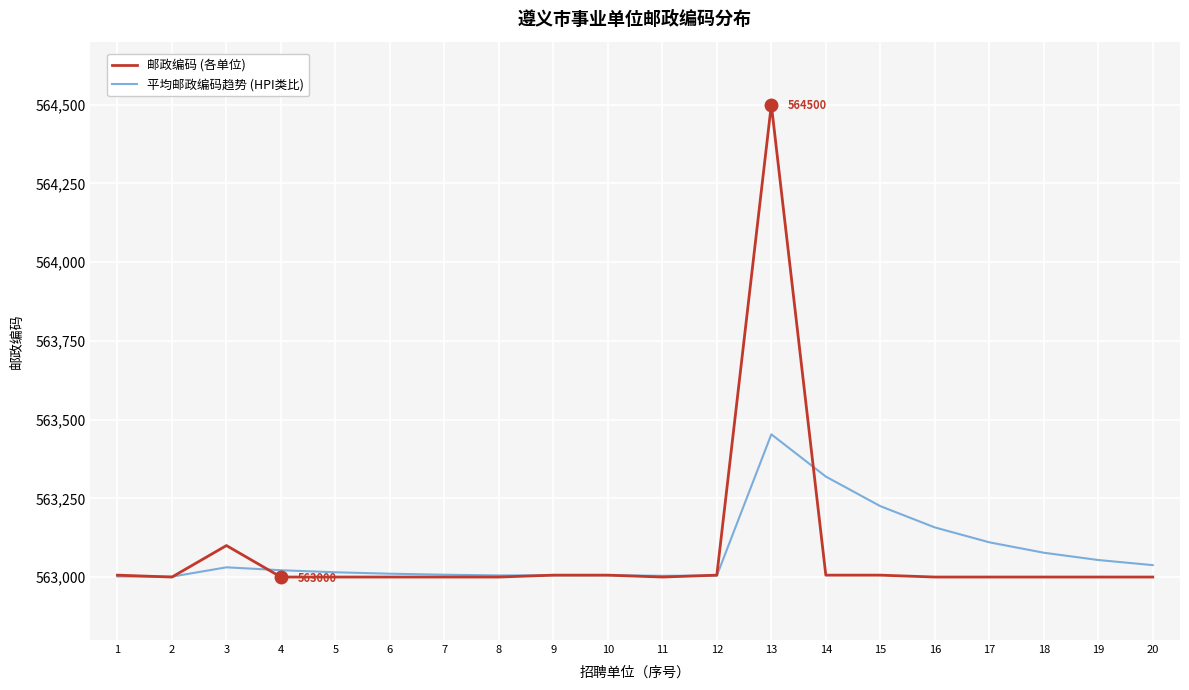

List the series in order of their peak value, lowest first.

平均邮政编码趋势 (HPI类比), 邮政编码 (各单位)